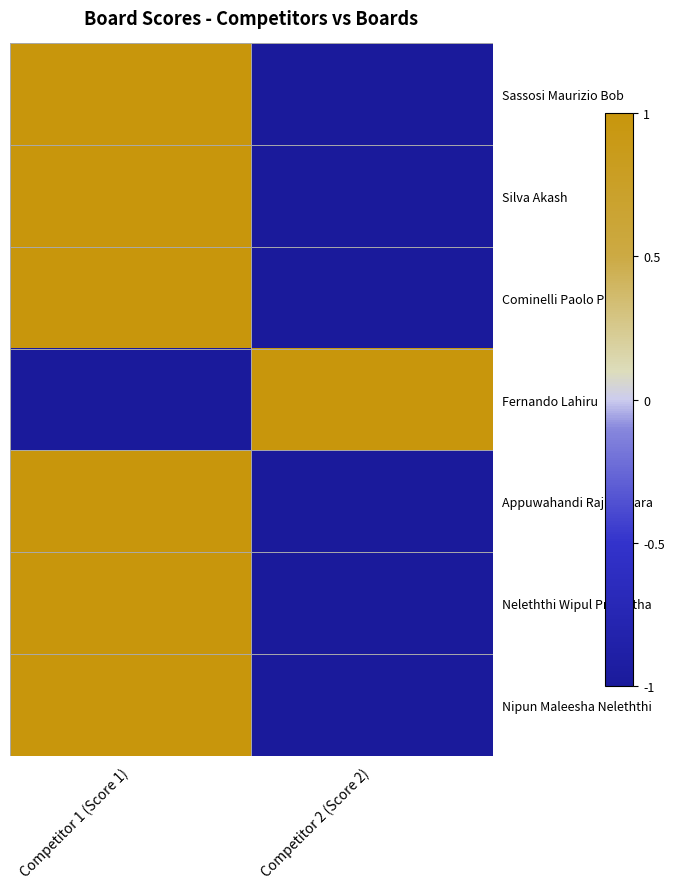

Reading left to right, list all the values displayed in this chart.

Sassosi Maurizio Bob: Competitor 1 (Score 1)=1	Competitor 2 (Score 2)=-1
Silva Akash: Competitor 1 (Score 1)=1	Competitor 2 (Score 2)=-1
Cominelli Paolo PK: Competitor 1 (Score 1)=1	Competitor 2 (Score 2)=-1
Fernando Lahiru: Competitor 1 (Score 1)=-1	Competitor 2 (Score 2)=1
Appuwahandi Raj Kumara: Competitor 1 (Score 1)=1	Competitor 2 (Score 2)=-1
Neleththi Wipul Priyantha: Competitor 1 (Score 1)=1	Competitor 2 (Score 2)=-1
Nipun Maleesha Neleththi: Competitor 1 (Score 1)=1	Competitor 2 (Score 2)=-1